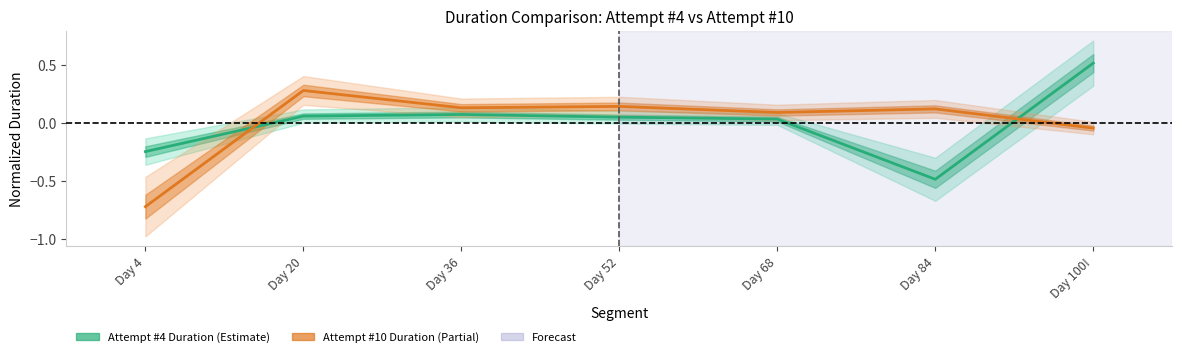

What is the value of the Attempt #4 Duration point at the 3rd from the left?

0.1